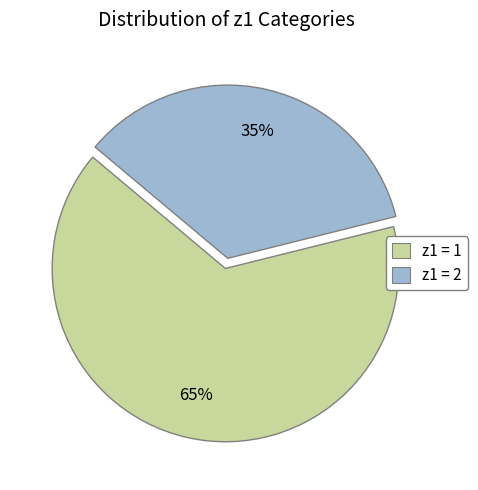

To the nearest percent, what is the difference between the largest and smallest slice percentages?

30%